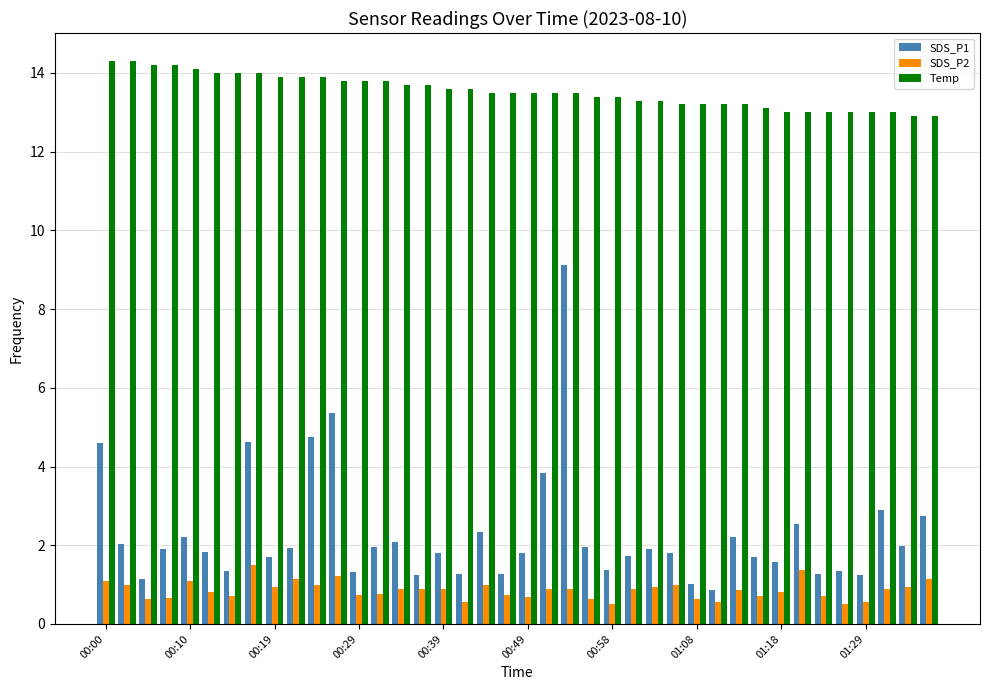

How many series are shown in this chart?

3